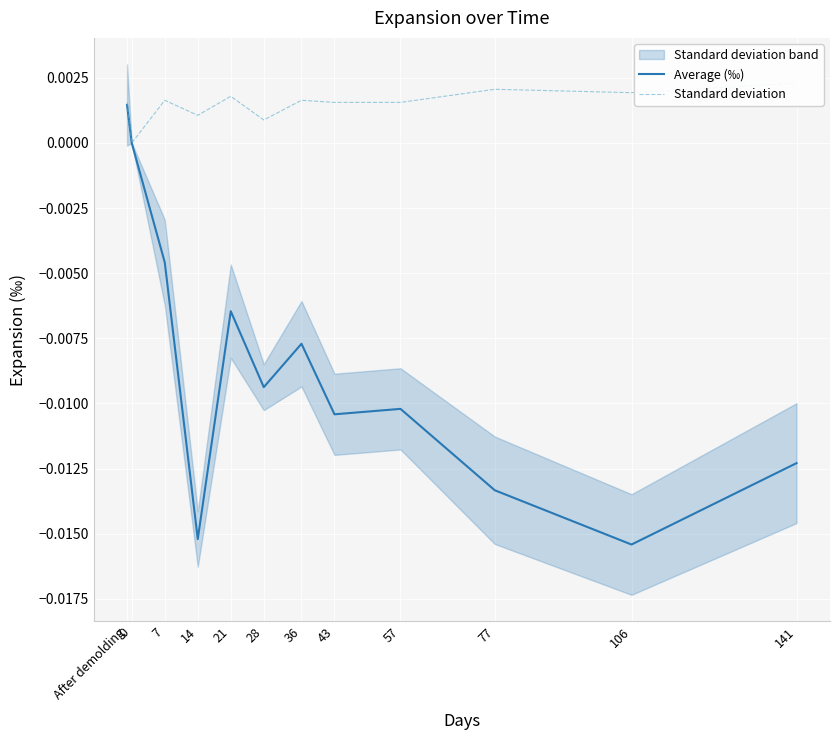

True or false: Standard deviation and Average (‰) cross at least once.

False